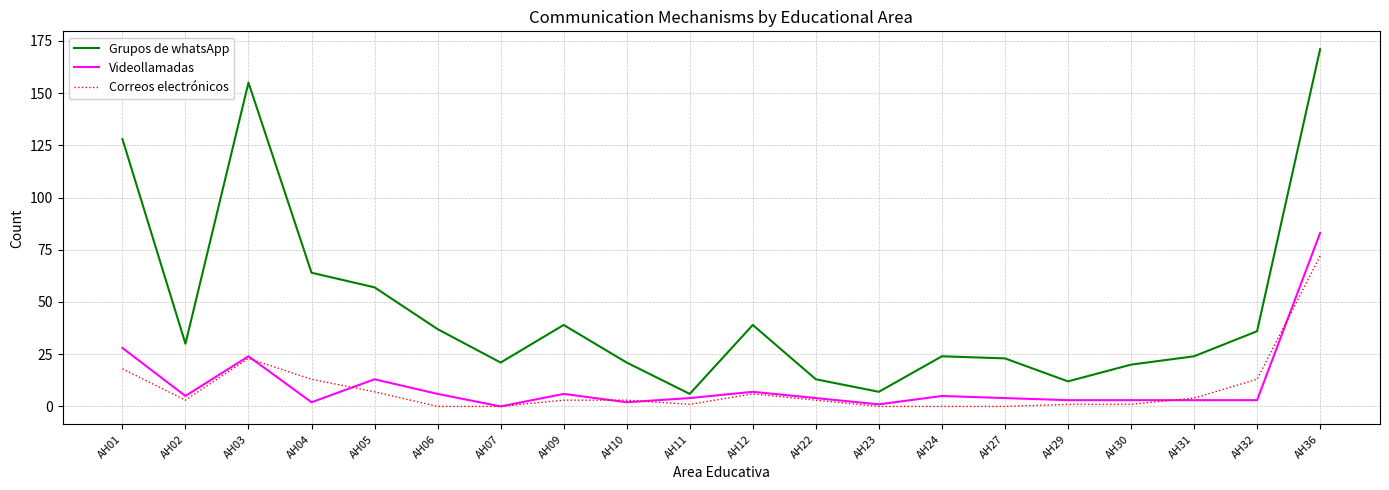

What is the sum of the Correos electrónicos values at AH01 and AH05?

25